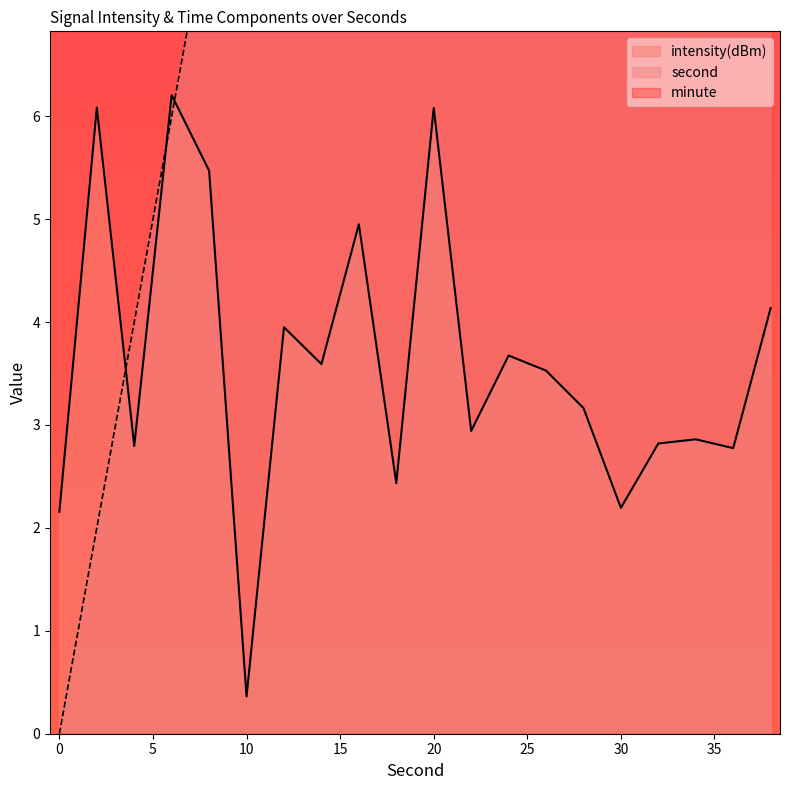

Is it true that second equals 28.0 at 28?

True